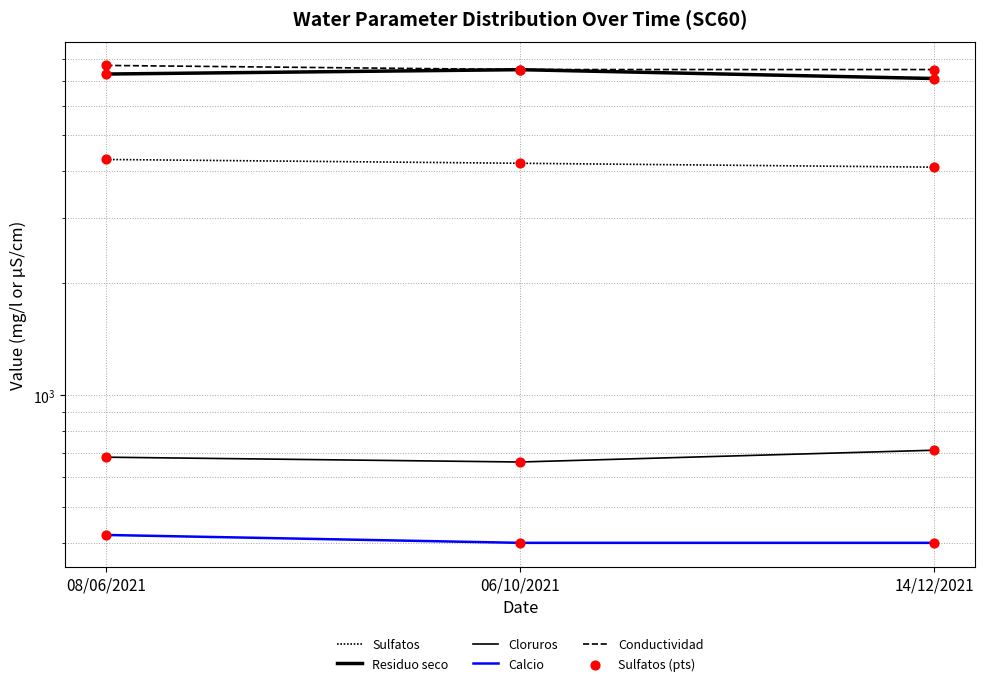

Is the value of Sulfatos (pts) at 06/10/2021 greater than the value of Calcio at 08/06/2021?

Yes